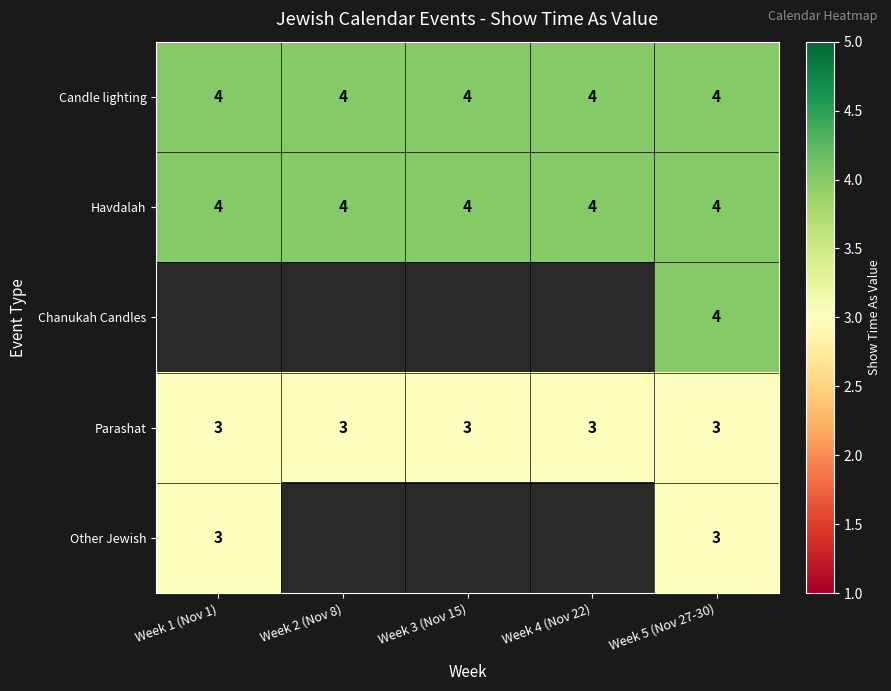

What is the minimum value for Havdalah?

4